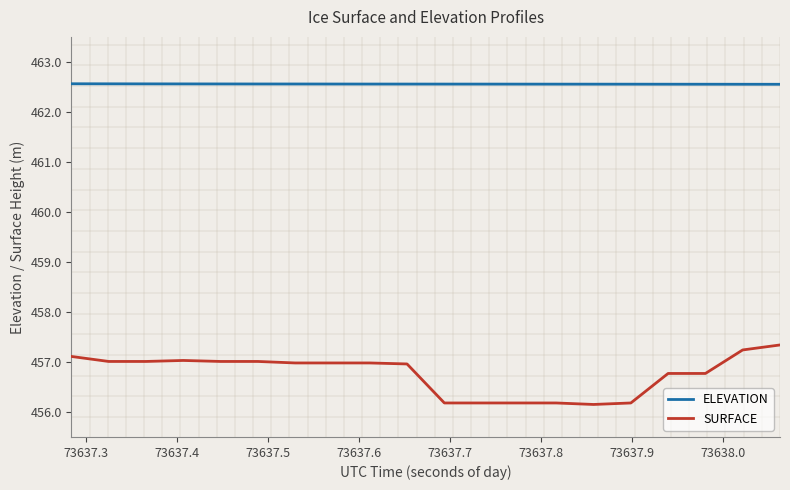

Which series has the largest range (max minus min)?

SURFACE